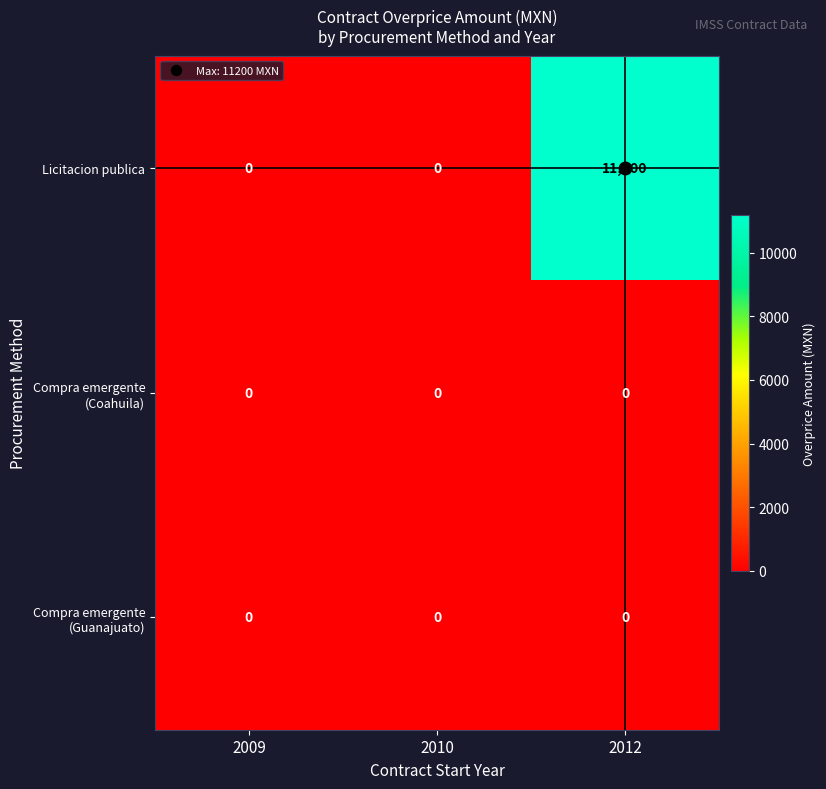

How many categories are shown in the chart?

3